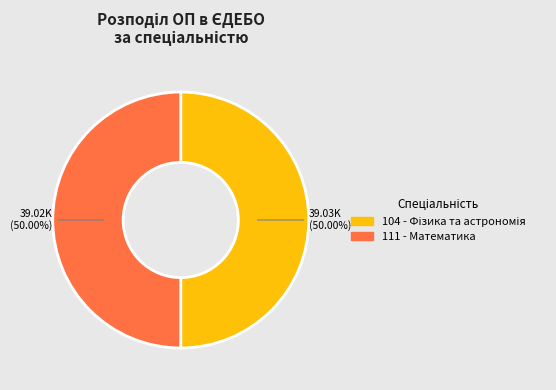

To the nearest percent, what percentage of the pie is 111 - Математика?

50%